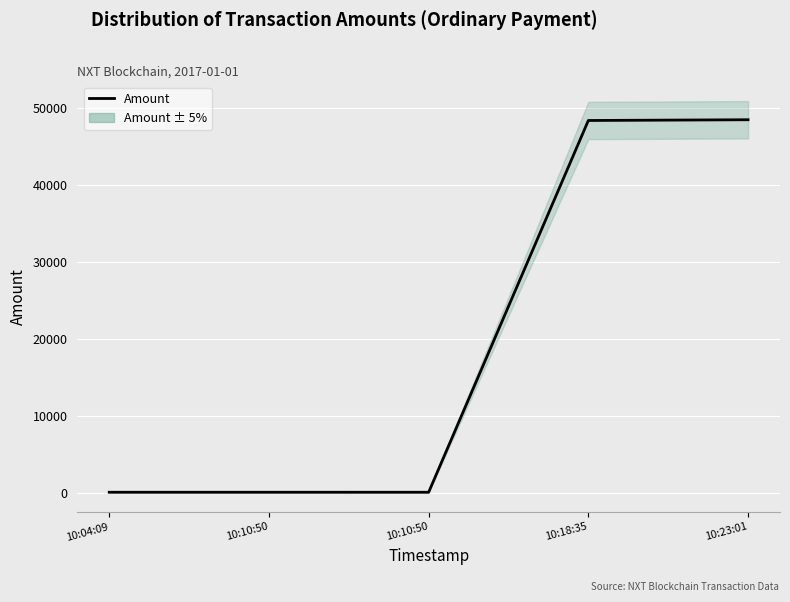

How many lines are shown in the chart?

1